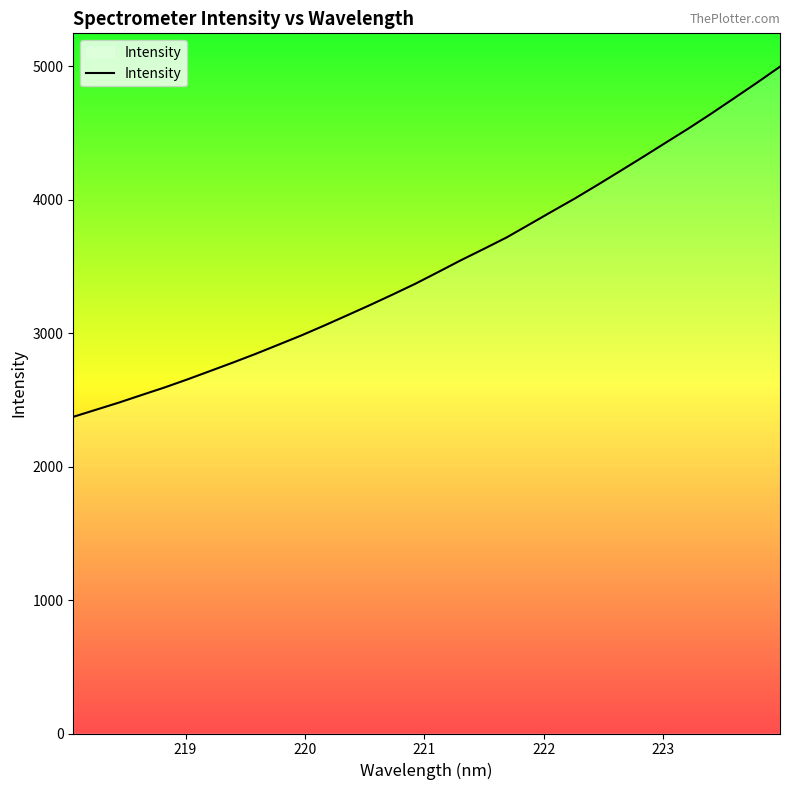

What is the difference between the maximum and minimum values?

2624.3